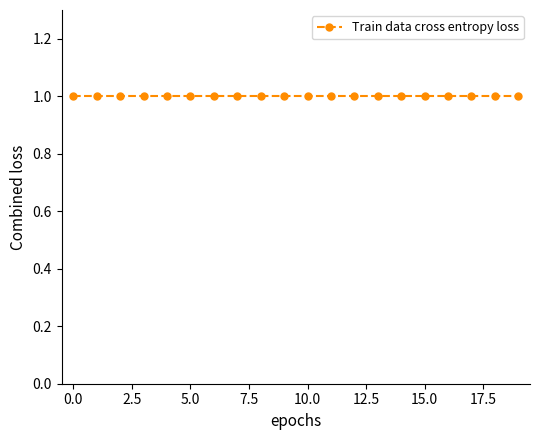

How many series are shown in this chart?

1